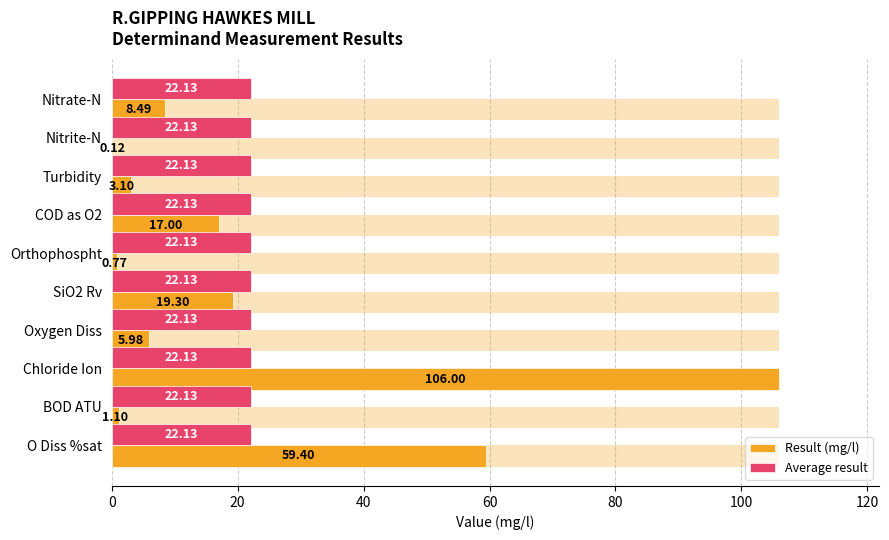

Is it true that Result (mg/l) equals 13.2 at SiO2 Rv?

False